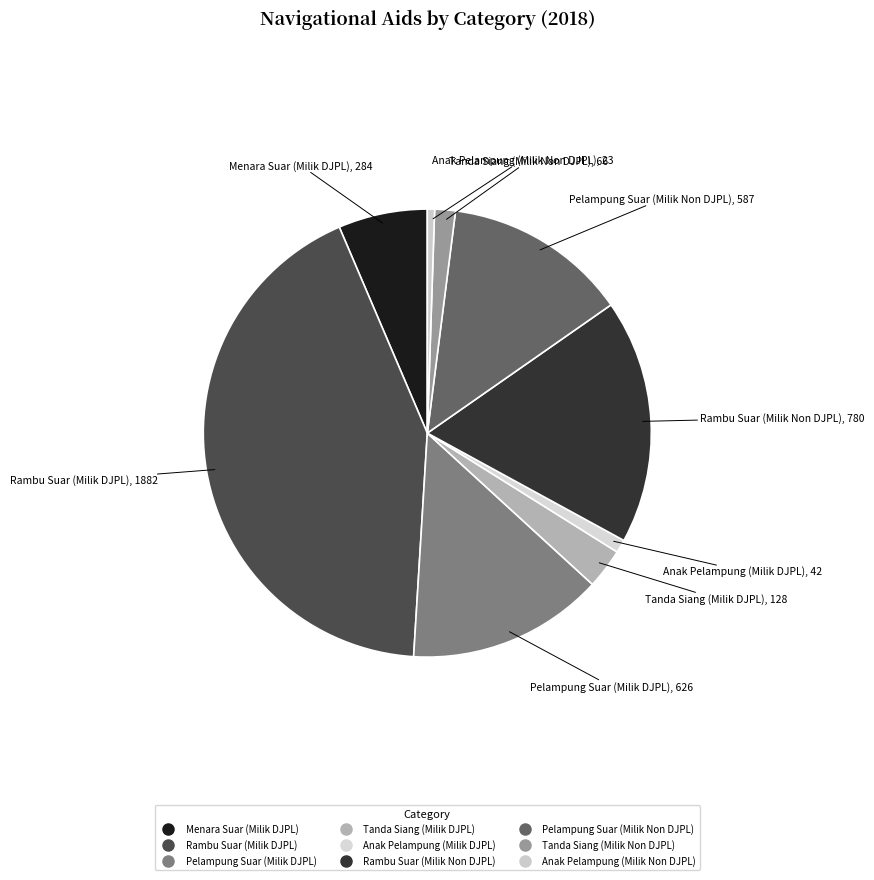

What is the ratio of the value at Tanda Siang (Milik Non DJPL) to the value at Menara Suar (Milik DJPL)?

0.2